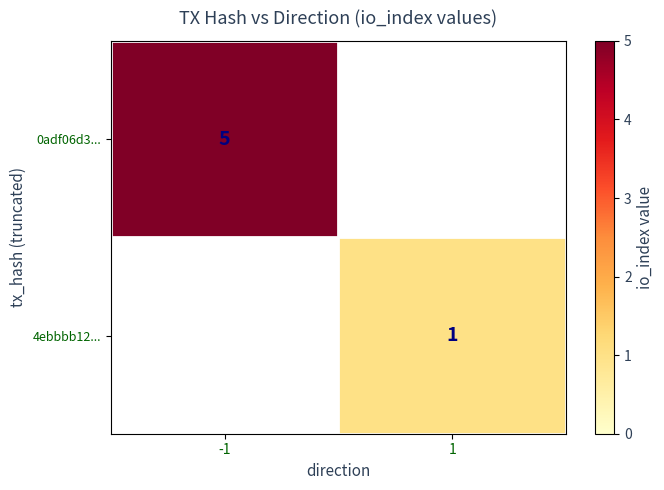

True or false: 4ebbbb12... has a value of 2 at 1.

False